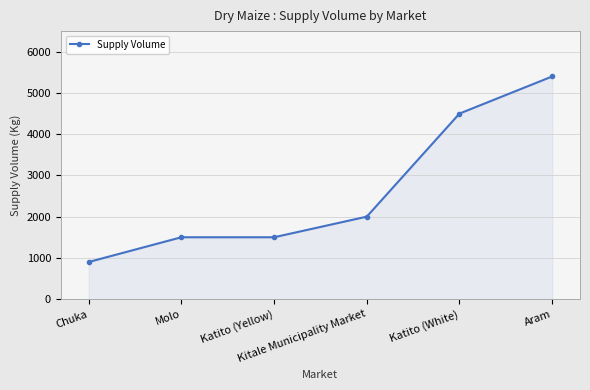

Which has a higher value, Katito (Yellow) or Kitale Municipality Market?

Kitale Municipality Market